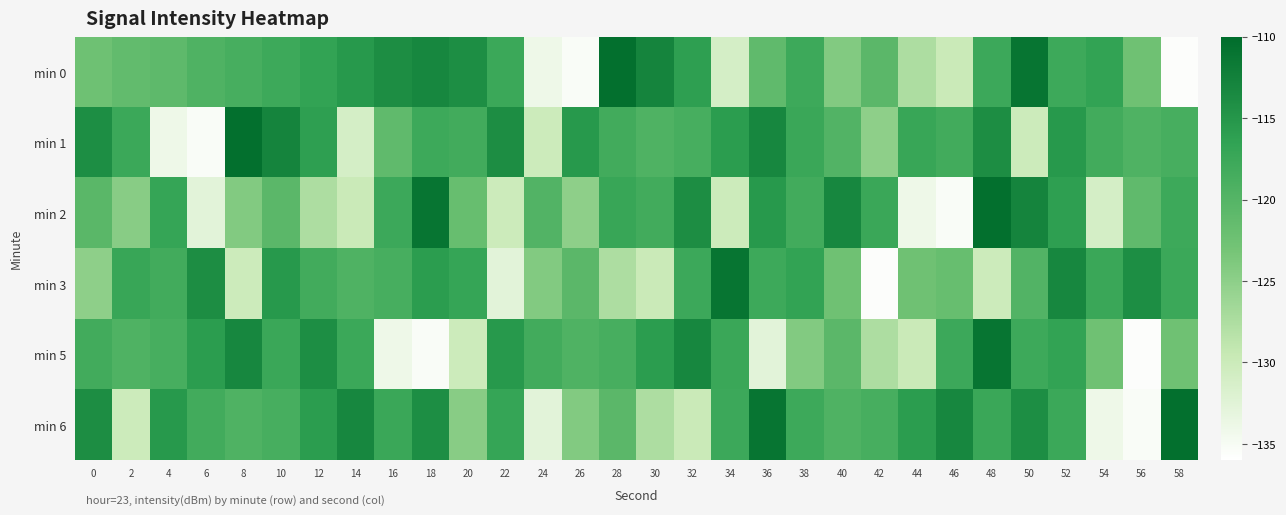

Reading left to right, what are all the values shown in this chart?

min 0: 0=-122.5	2=-121.4	4=-120.9	6=-119.5	8=-118.7	10=-117.8	12=-116.6	14=-115.4	16=-113.9	18=-113.2	20=-114.0	22=-117.5	24=-134.0	26=-135.3	28=-110.5	30=-112.9	32=-116.1	34=-131.1	36=-121.2	38=-117.8	40=-124.2	42=-120.7	44=-127.5	46=-129.8	48=-117.7	50=-111.1	52=-117.8	54=-116.6	56=-122.5	58=-135.7
min 1: 0=-114.0	2=-117.5	4=-134.0	6=-135.3	8=-110.5	10=-112.9	12=-116.1	14=-131.1	16=-121.2	18=-117.8	20=-118.1	22=-113.9	24=-130.1	26=-115.4	28=-118.2	30=-119.5	32=-118.7	34=-115.8	36=-113.2	38=-117.4	40=-119.8	42=-125.1	44=-117.2	46=-118.1	48=-113.9	50=-130.1	52=-115.4	54=-118.2	56=-119.5	58=-118.7
min 2: 0=-120.5	2=-124.6	4=-117.0	6=-132.7	8=-124.2	10=-120.7	12=-127.5	14=-129.8	16=-117.7	18=-111.1	20=-121.8	22=-130.2	24=-119.8	26=-125.1	28=-117.2	30=-118.1	32=-113.9	34=-130.1	36=-115.4	38=-118.2	40=-113.2	42=-117.4	44=-134.0	46=-135.3	48=-110.5	50=-112.9	52=-116.1	54=-131.1	56=-121.2	58=-117.8
min 3: 0=-125.1	2=-117.2	4=-118.1	6=-113.9	8=-130.1	10=-115.4	12=-118.2	14=-119.5	16=-118.7	18=-115.8	20=-117.0	22=-132.7	24=-124.2	26=-120.7	28=-127.5	30=-129.8	32=-117.7	34=-111.1	36=-117.8	38=-116.6	40=-122.5	42=-135.7	44=-122.5	46=-121.8	48=-130.2	50=-119.8	52=-113.2	54=-117.4	56=-114.0	58=-117.5
min 5: 0=-118.2	2=-119.5	4=-118.7	6=-115.8	8=-113.2	10=-117.4	12=-114.0	14=-117.5	16=-134.0	18=-135.3	20=-130.1	22=-115.4	24=-118.2	26=-119.5	28=-118.7	30=-115.8	32=-113.2	34=-117.4	36=-132.7	38=-124.2	40=-120.7	42=-127.5	44=-129.8	46=-117.7	48=-111.1	50=-117.8	52=-116.6	54=-122.5	56=-135.7	58=-122.5
min 6: 0=-113.9	2=-130.1	4=-115.4	6=-118.2	8=-119.5	10=-118.7	12=-115.8	14=-113.2	16=-117.4	18=-114.0	20=-124.6	22=-117.0	24=-132.7	26=-124.2	28=-120.7	30=-127.5	32=-129.8	34=-117.7	36=-111.1	38=-117.8	40=-119.5	42=-118.7	44=-115.8	46=-113.2	48=-117.4	50=-114.0	52=-117.5	54=-134.0	56=-135.3	58=-110.5